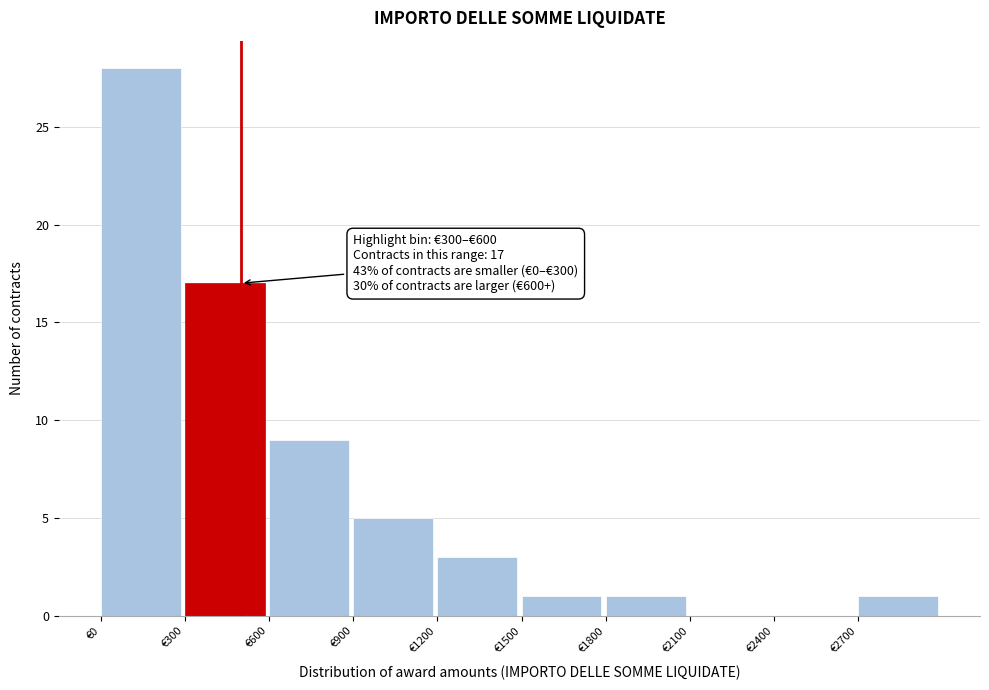

Over which range of the x-axis is the bar tallest?

0 to 300